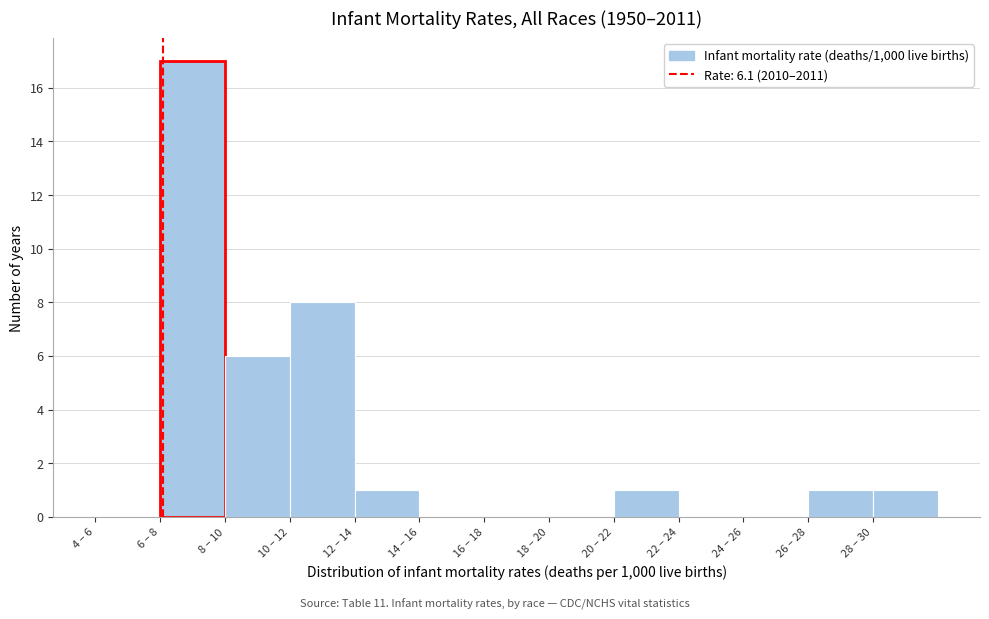

Reading left to right, extract all data points from this chart.

4 – 6=0	6 – 8=17	8 – 10=6	10 – 12=8	12 – 14=1	14 – 16=0	16 – 18=0	18 – 20=0	20 – 22=1	22 – 24=0	24 – 26=0	26 – 28=1	28 – 30=1